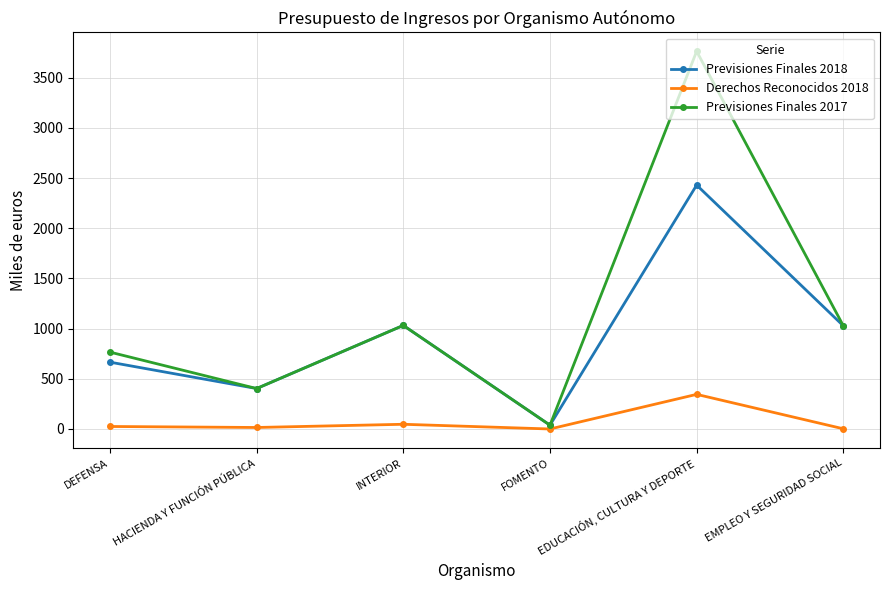

Rank the series by their maximum value, from highest to lowest.

Previsiones Finales 2017, Previsiones Finales 2018, Derechos Reconocidos 2018